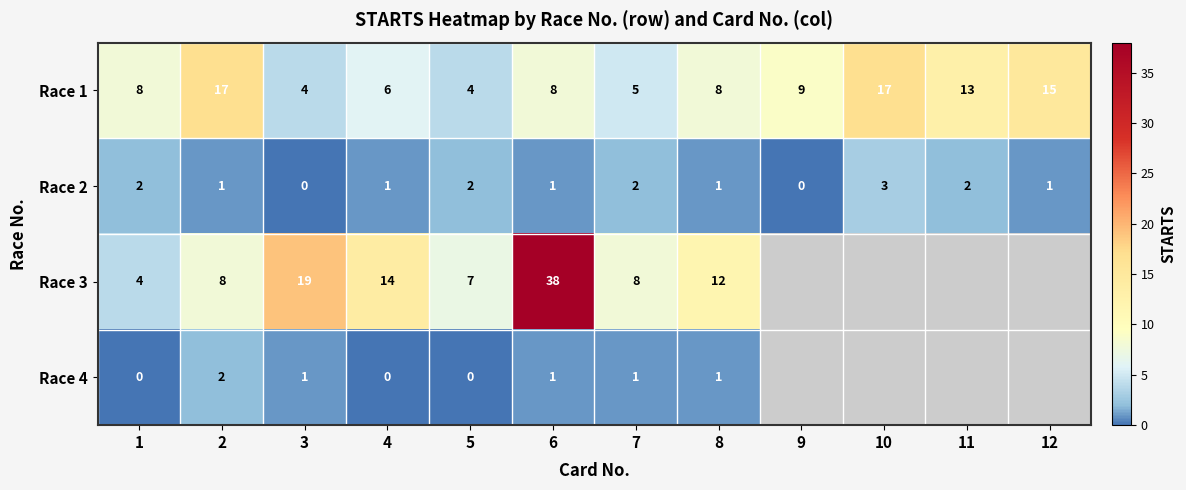

What value does the Race 2 series have at 10?

3